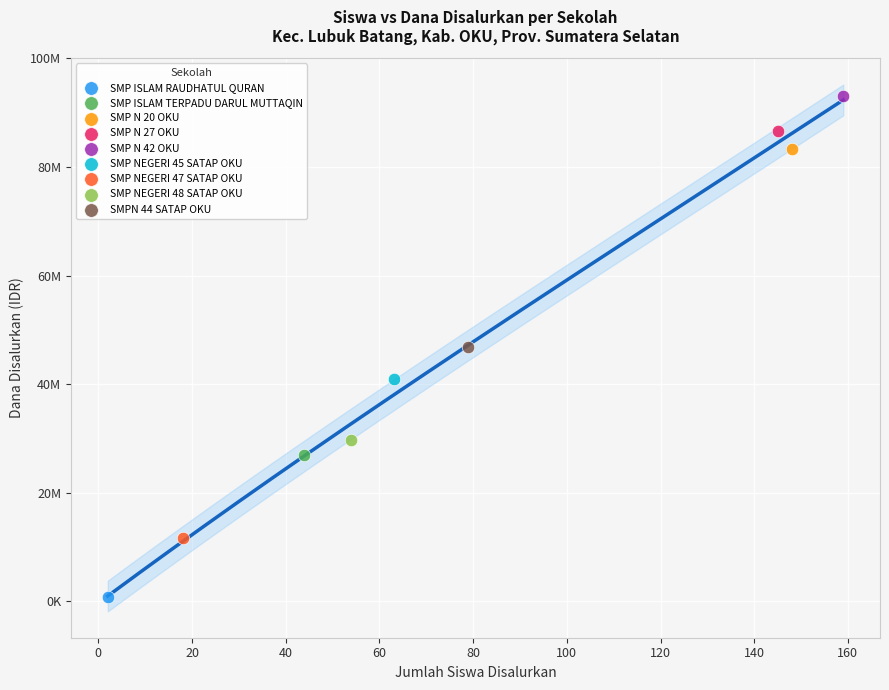

What are all the series names shown in the legend?

SMP ISLAM RAUDHATUL QURAN, SMP ISLAM TERPADU DARUL MUTTAQIN, SMP N 20 OKU, SMP N 27 OKU, SMP N 42 OKU, SMP NEGERI 45 SATAP OKU, SMP NEGERI 47 SATAP OKU, SMP NEGERI 48 SATAP OKU, SMPN 44 SATAP OKU